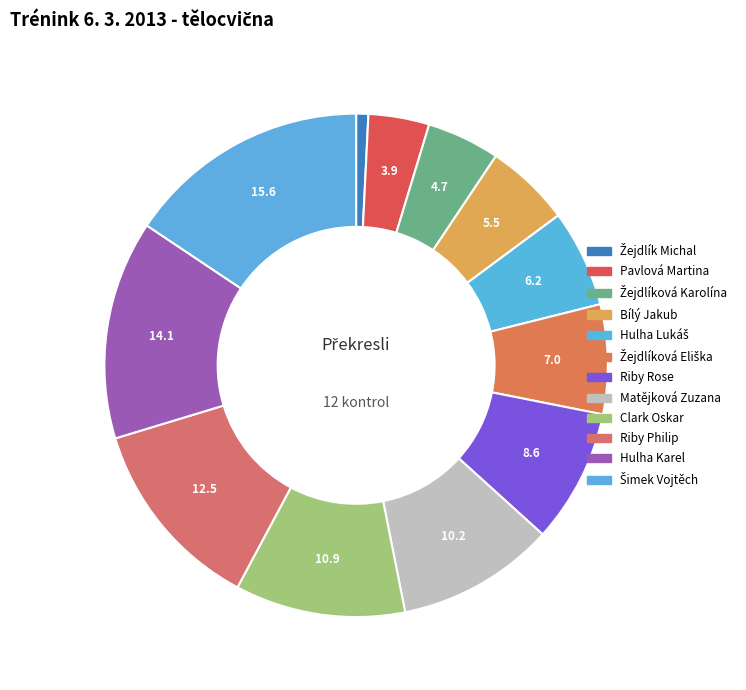

To the nearest percent, what portion does Pavlová Martina represent?

4%